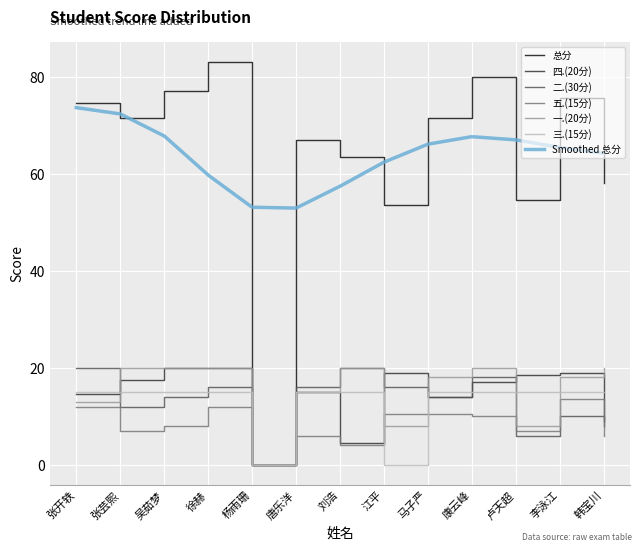

What is the approximate value of 三.(15分) at 吴茹梦?

15.0